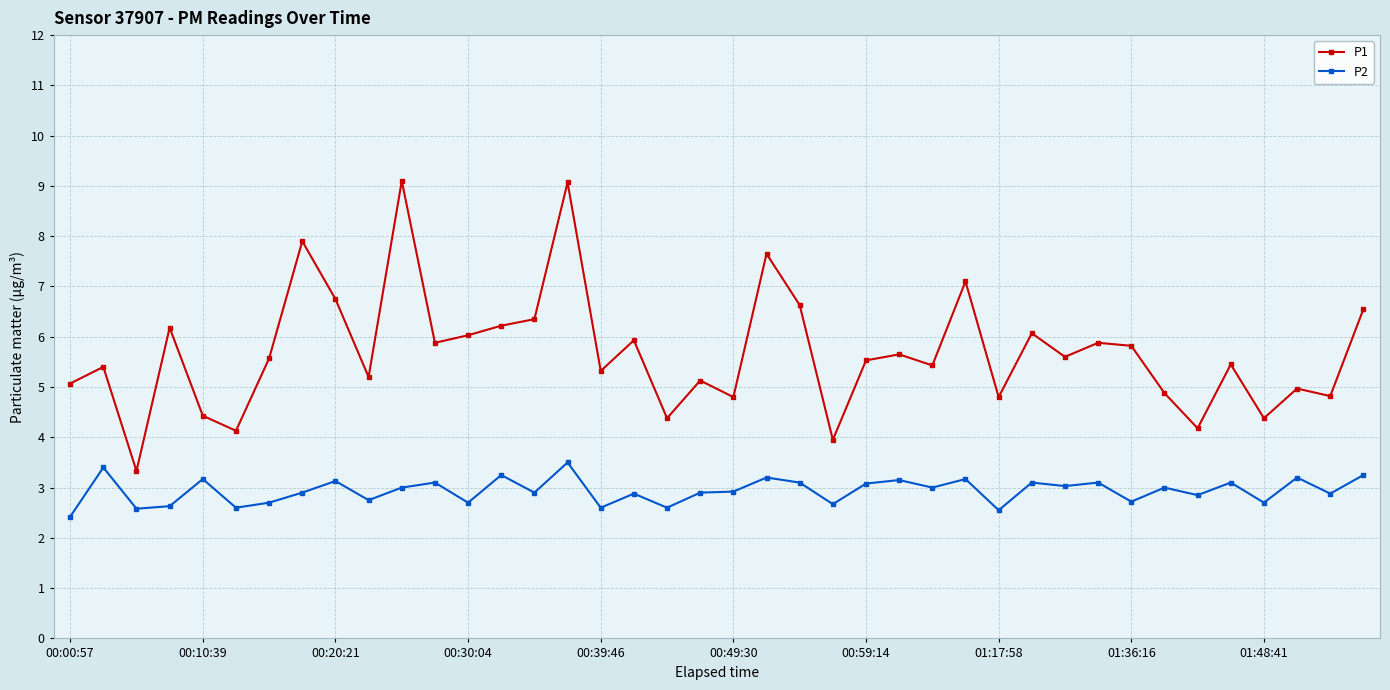

Which series has the largest range (max minus min)?

P1